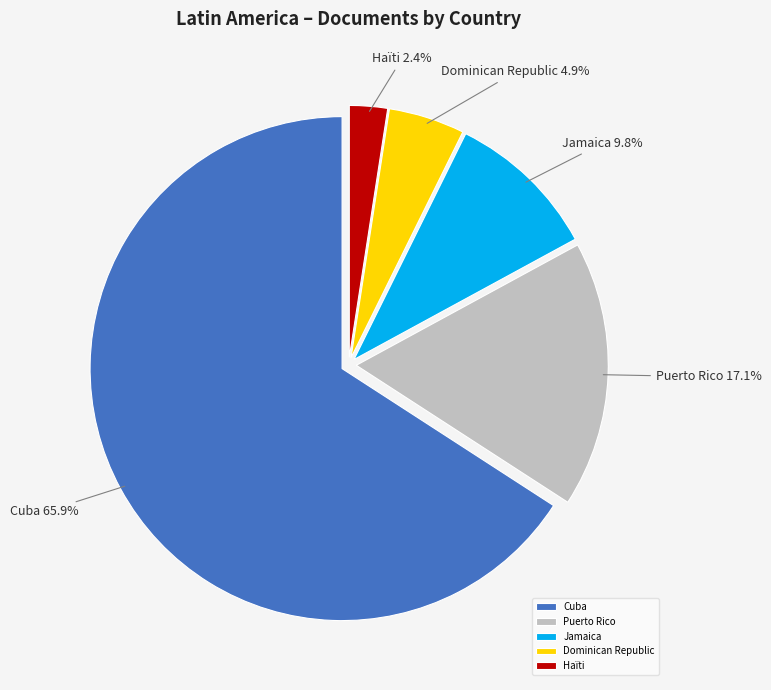

Is it true that Haïti is 17% of the pie?

False